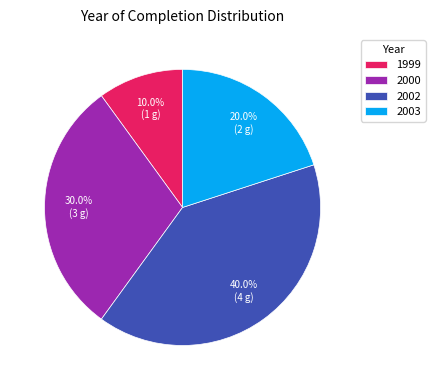

What is the ratio of the value at 2002 to the value at 1999?

4.0